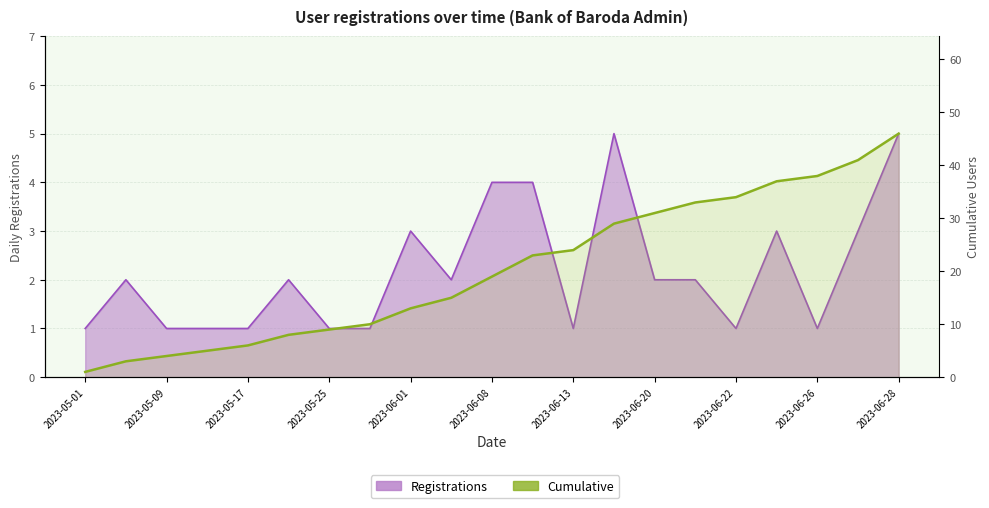

At which category is the sum across all series the highest?

2023-06-28